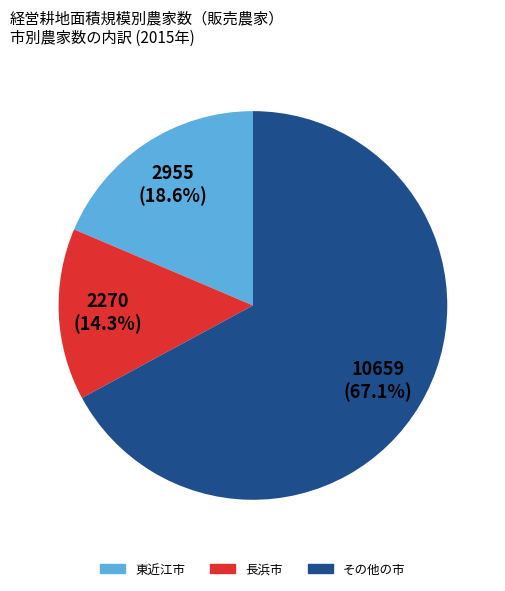

Does any single category account for the majority?

Yes